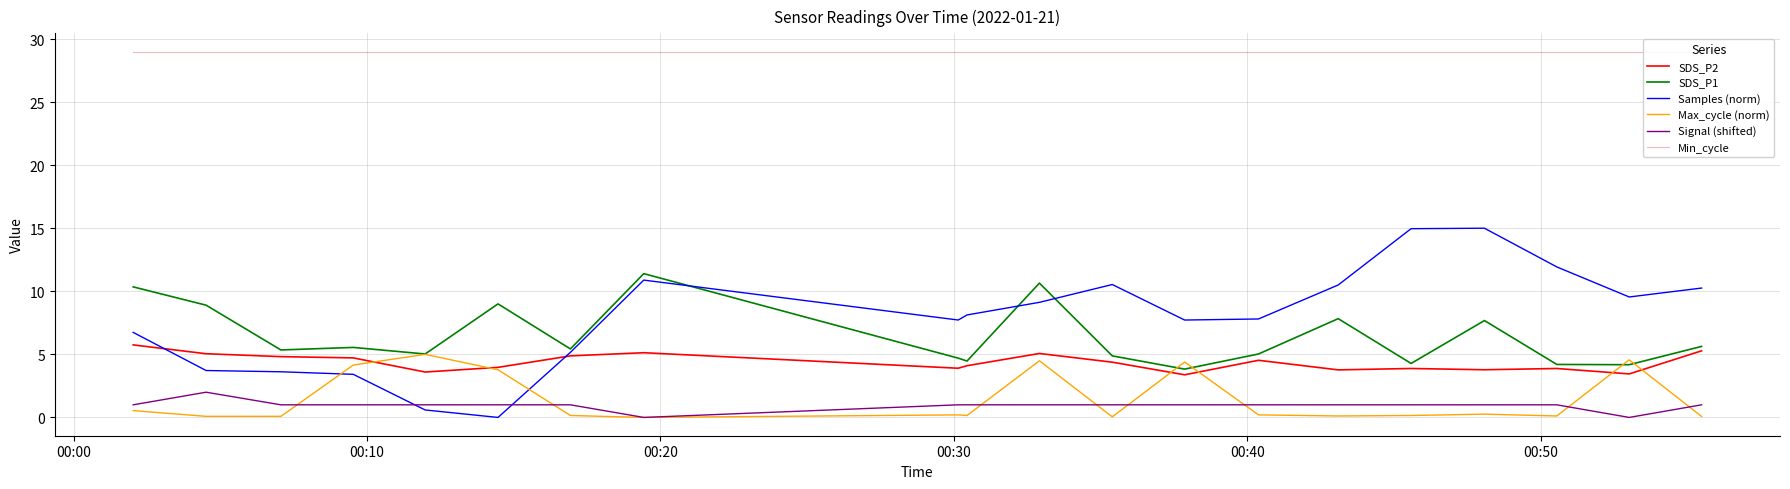

Rank the series by their maximum value, from lowest to highest.

Signal (shifted), Max_cycle (norm), SDS_P2, SDS_P1, Samples (norm), Min_cycle